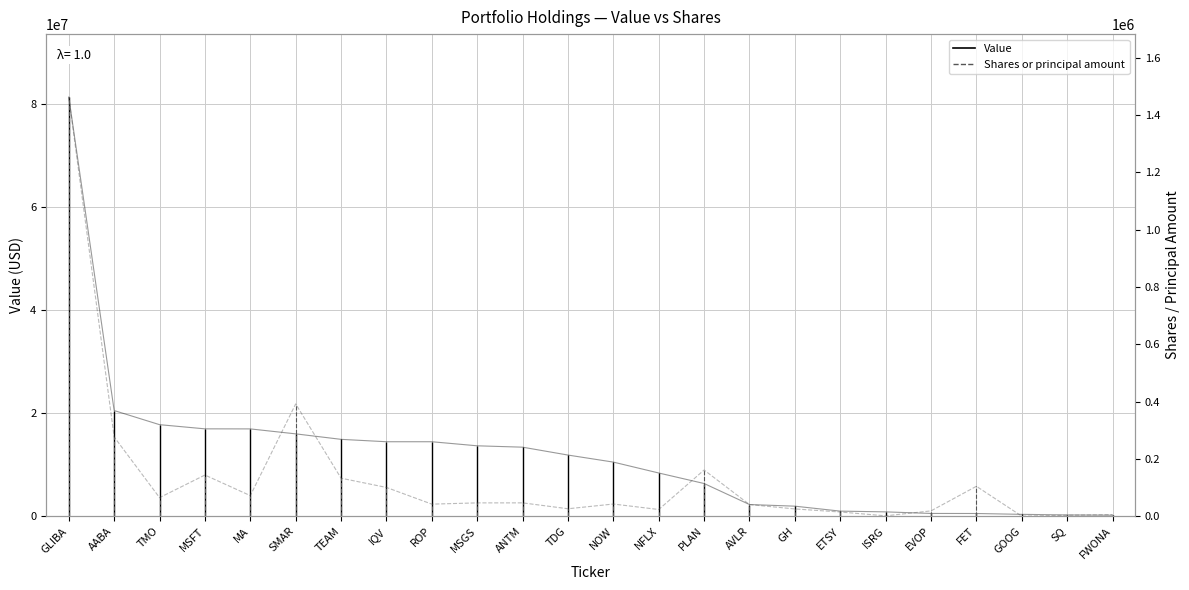

Count the number of data series in this chart.

2